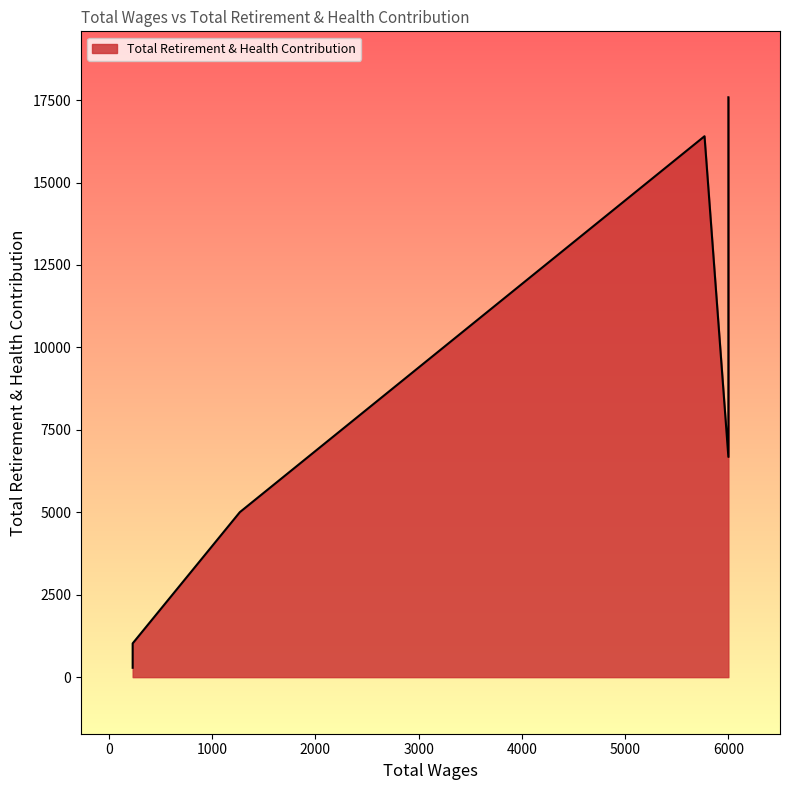

What is the difference between the maximum and minimum values?

17299